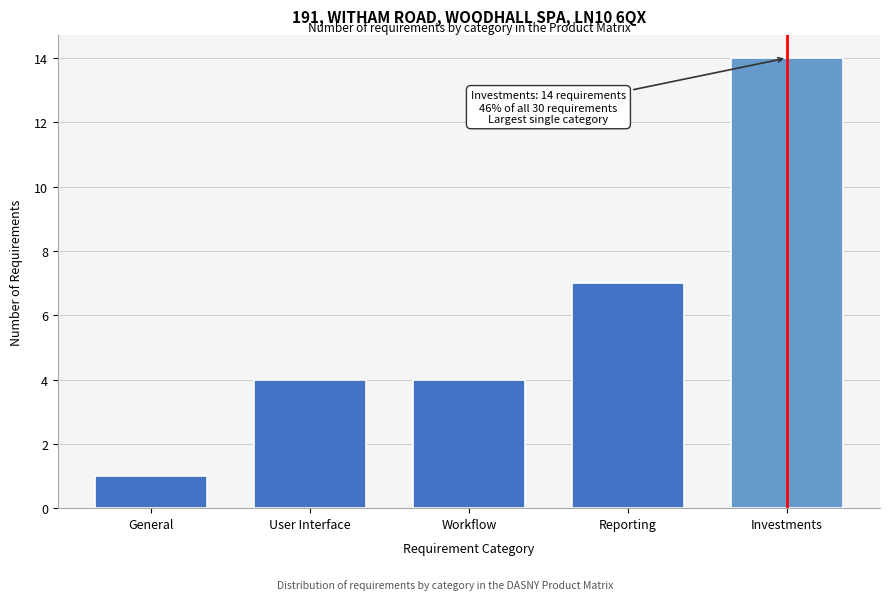

Reading left to right, list all the values displayed in this chart.

1	4	4	7	14